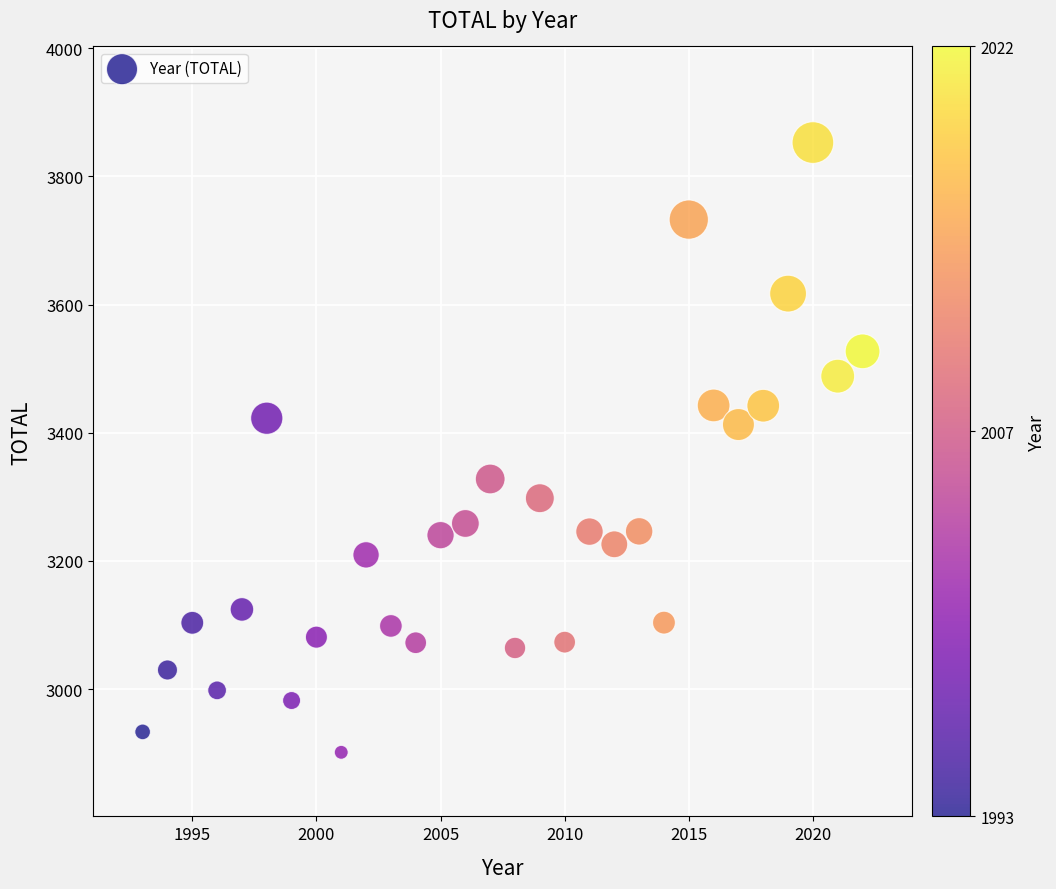

What is the range of X values (max minus min)?

29.0